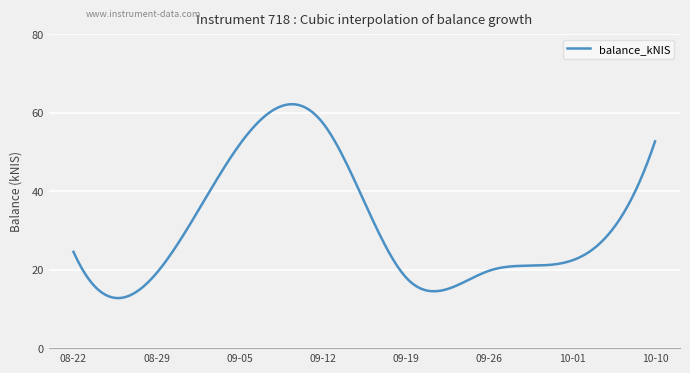

What is the difference between the maximum and minimum values?

49.4